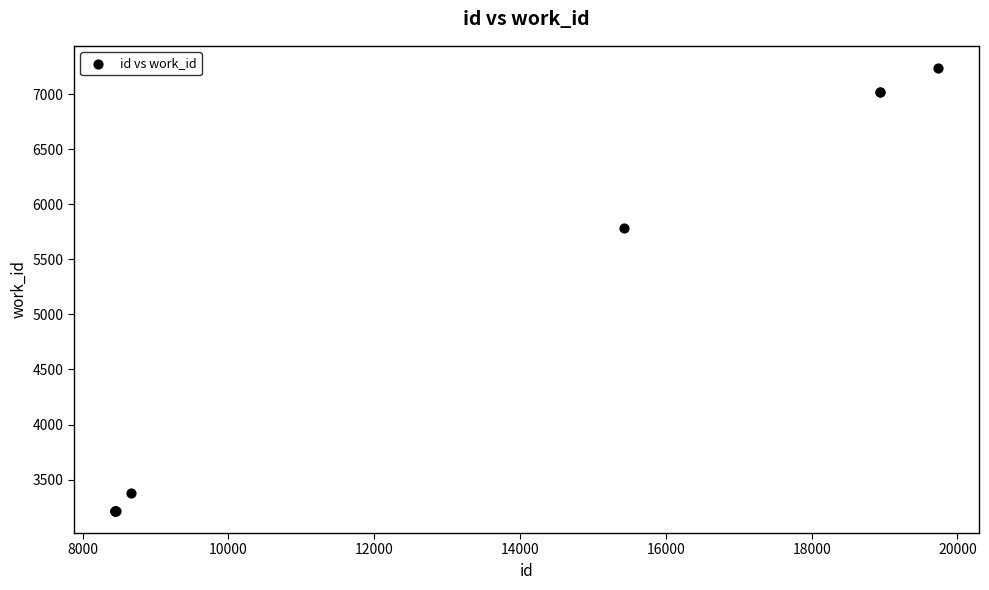

What Y value in the scatter plot is closest to 5227?

5782